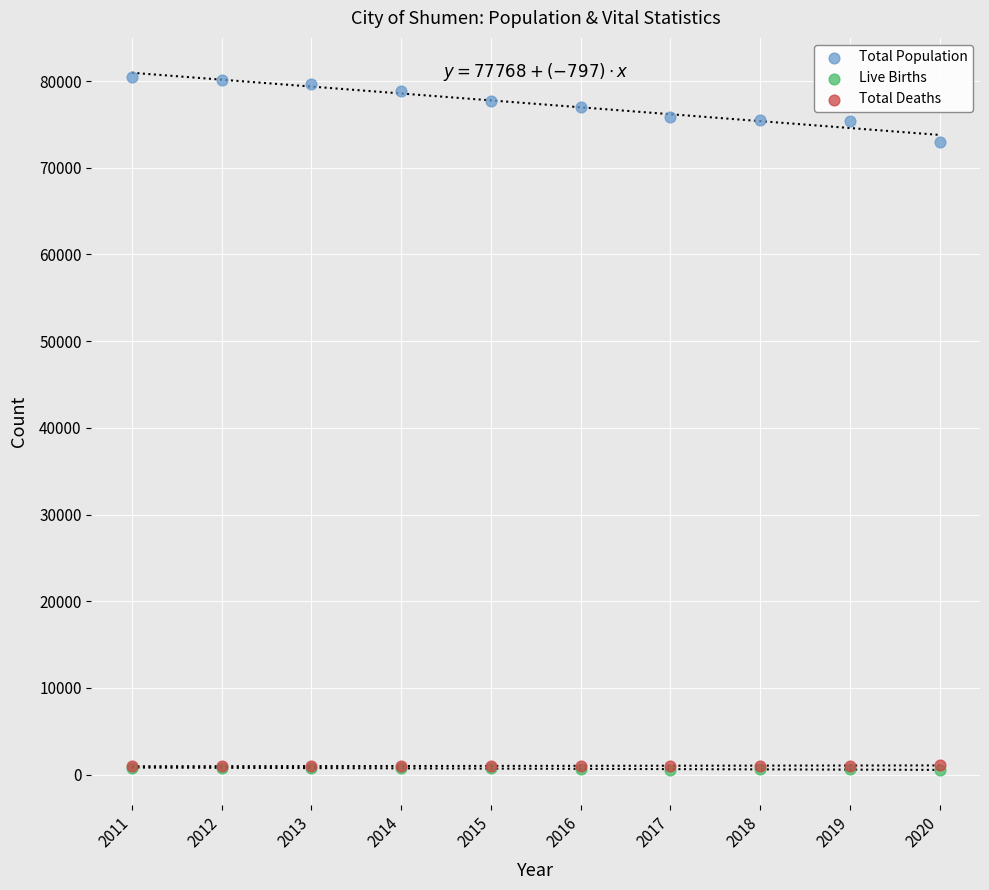

What are all the series names shown in the legend?

Total Population, Live Births, Total Deaths